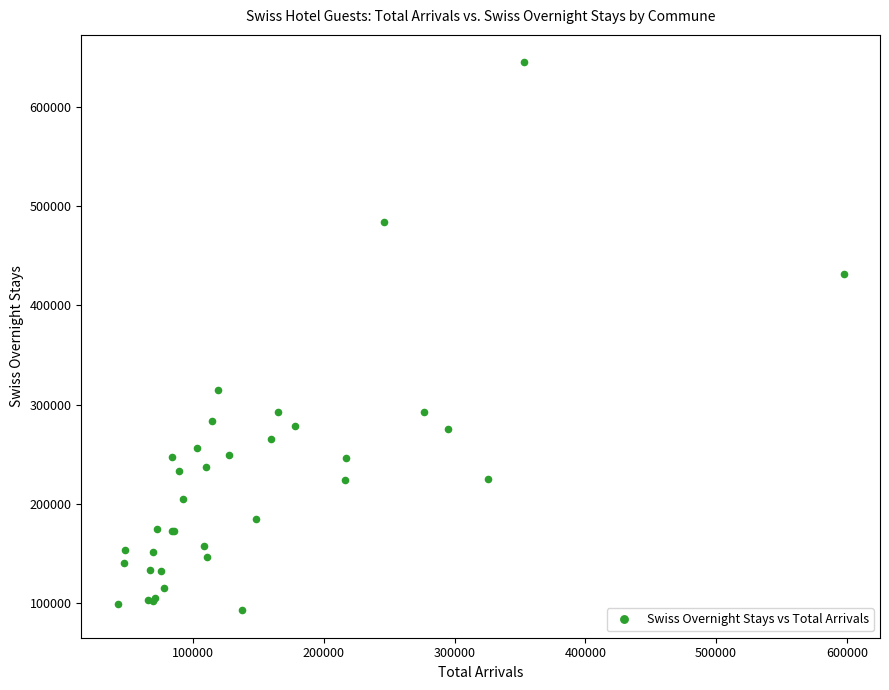

What Y value in the scatter plot is closest to 368870?

314997